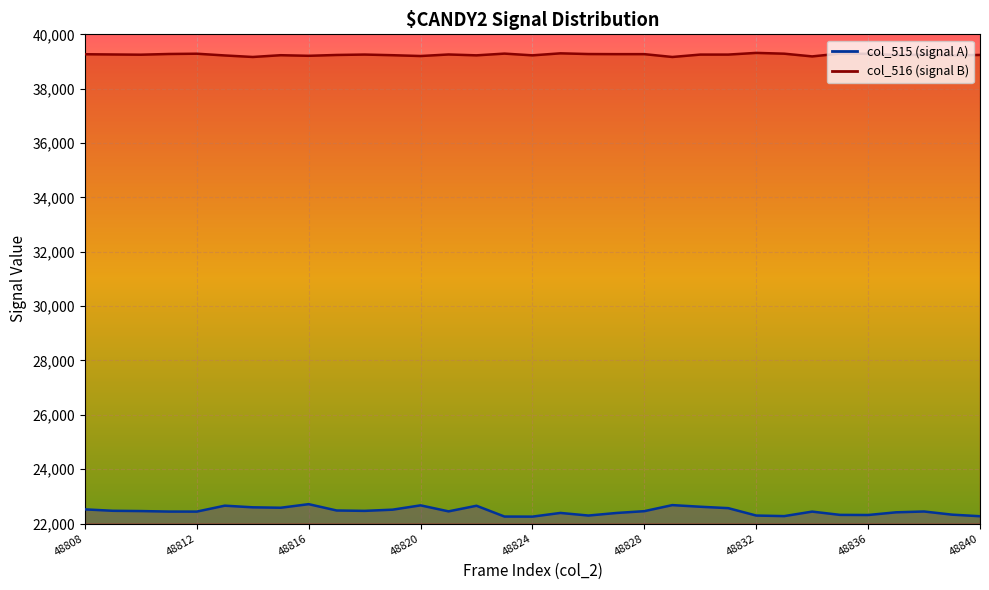

What is the maximum value shown in the chart?

39317